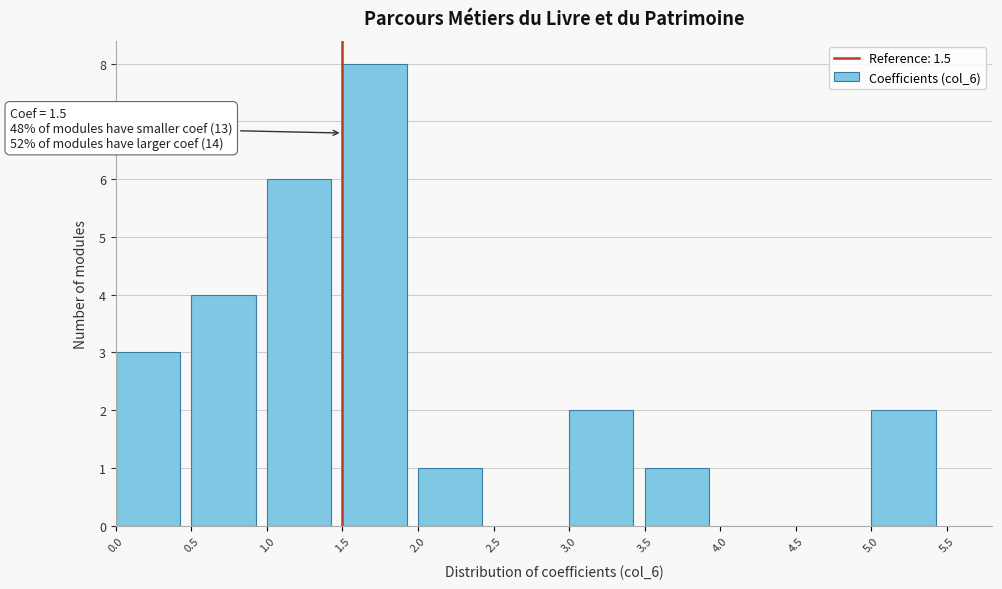

Over which range of the x-axis is the bar tallest?

1.5 to 2.0